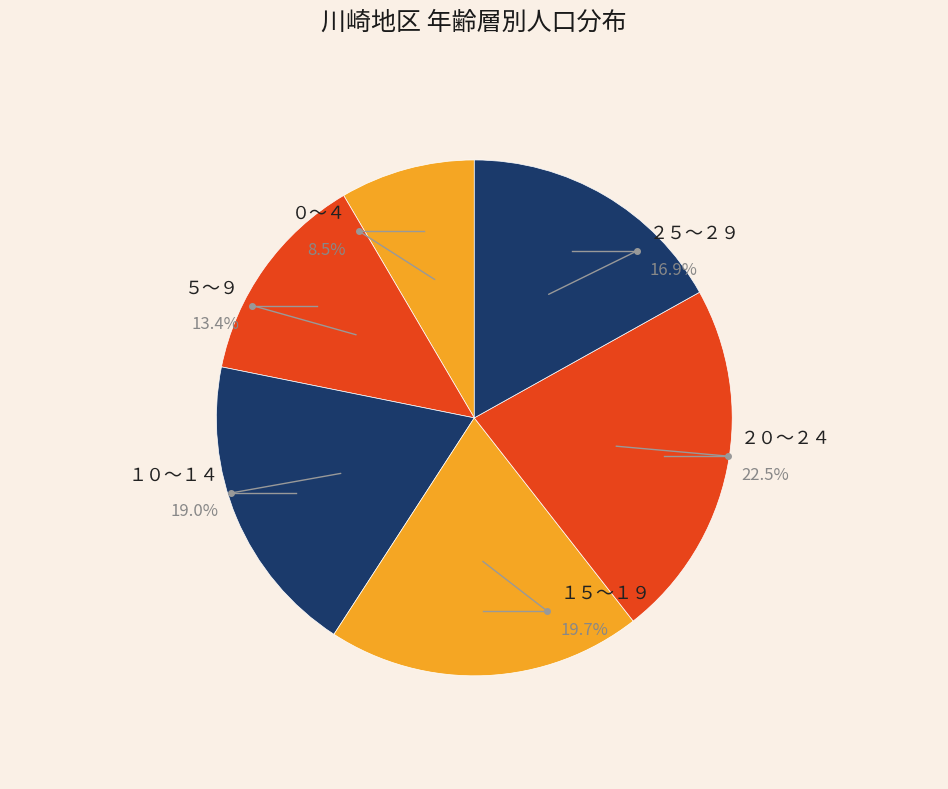

Which slice is the largest?

２０～２４